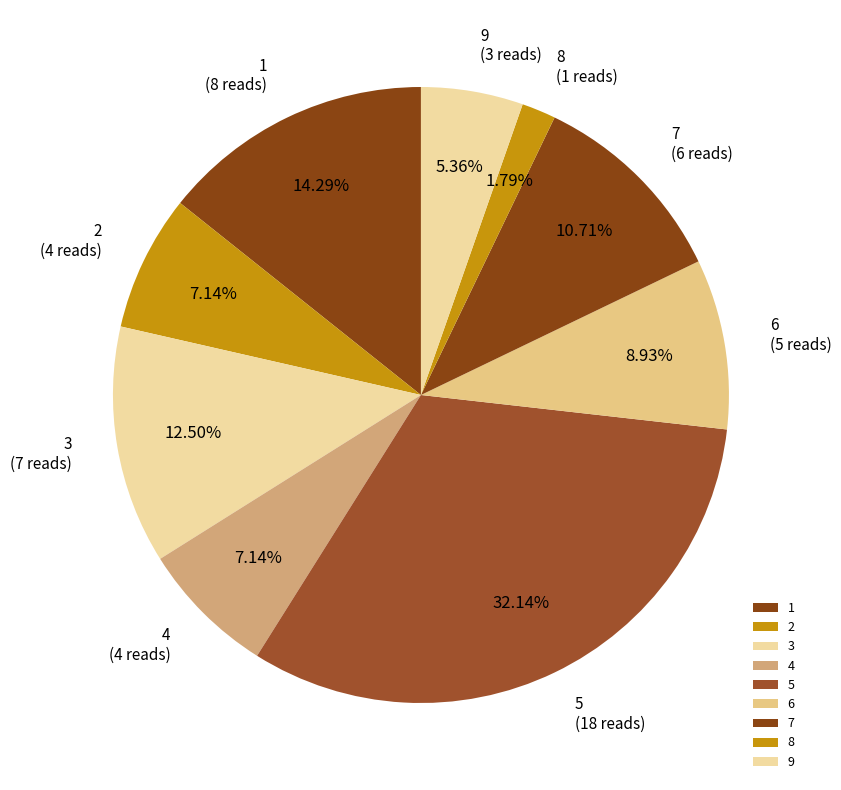

Which category has the biggest portion of the pie?

5